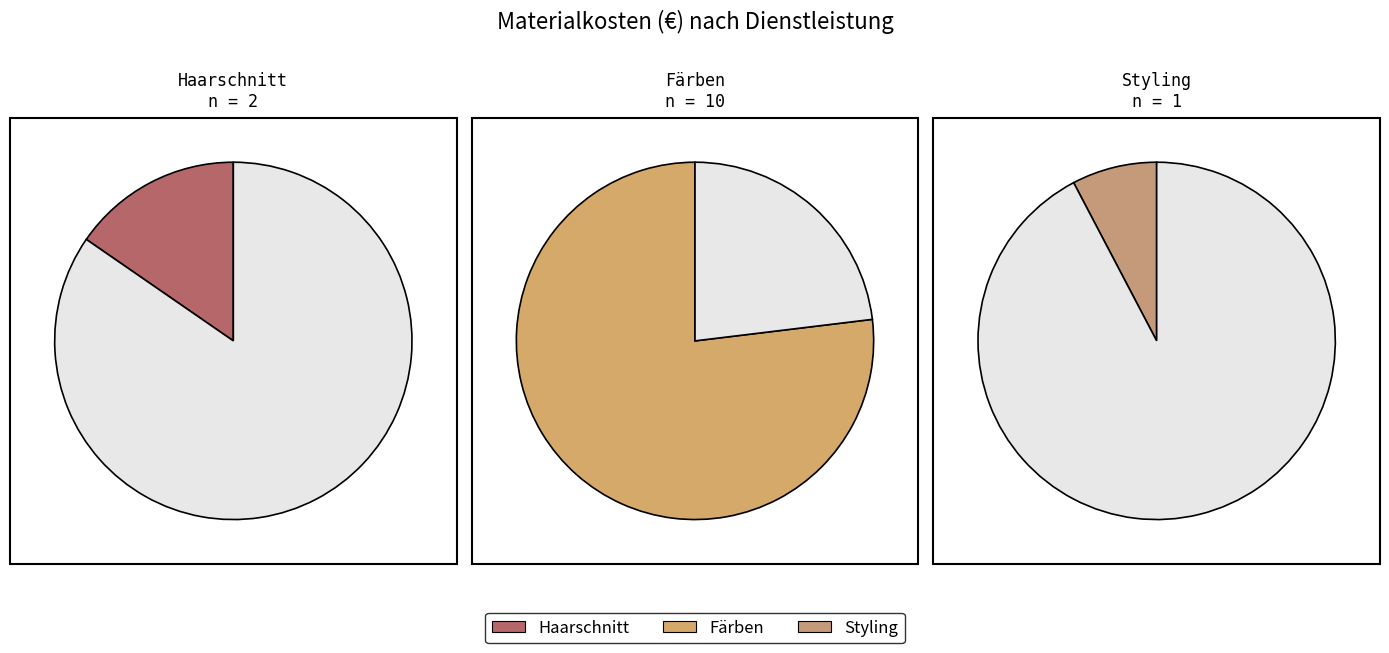

Which category has the biggest portion of the pie?

Färben